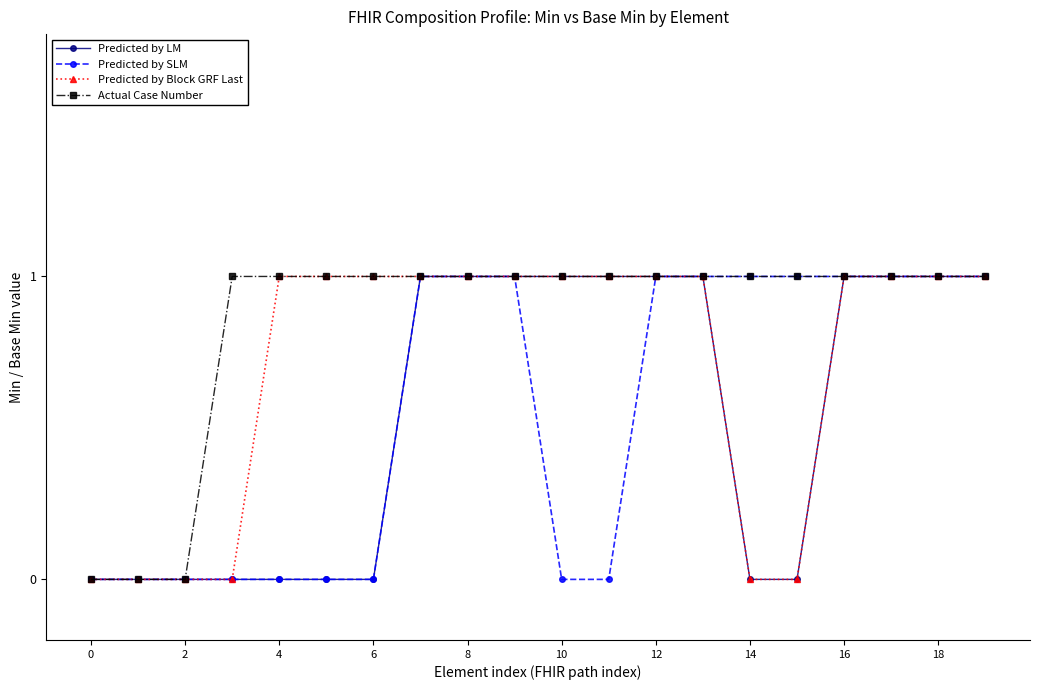

What is the value of the Predicted by Block GRF Last point at the 20th from the left?

1